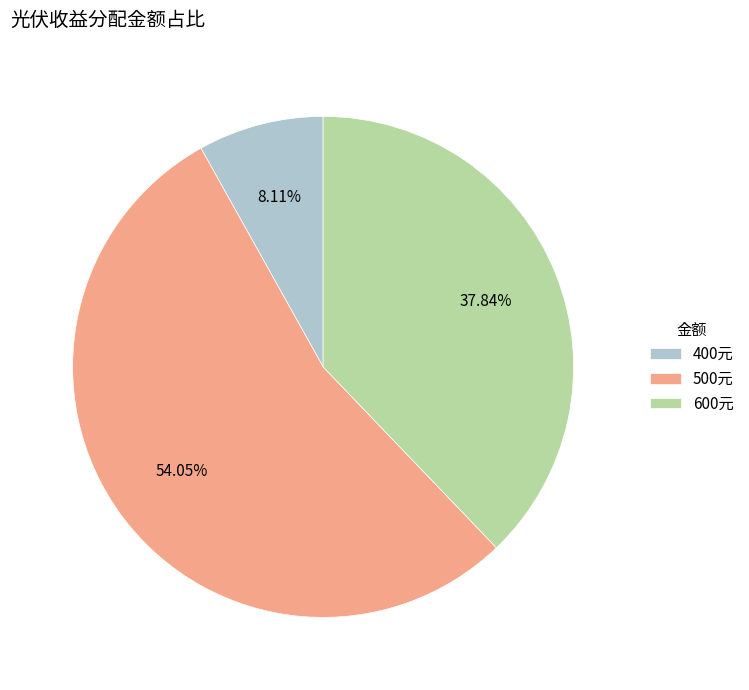

Approximately how many times larger is the value at 600元 compared to 500元?

0.7